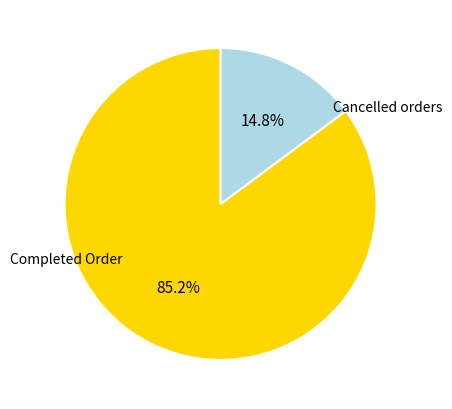

To the nearest percent, what is the difference between the largest and smallest slice percentages?

70%